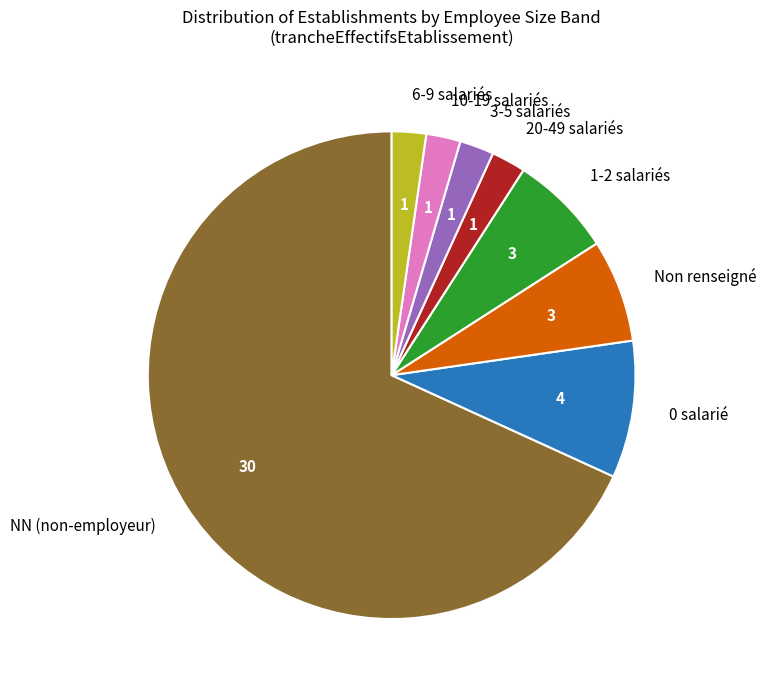

Between 10-19 salariés and 1-2 salariés, which is larger?

1-2 salariés